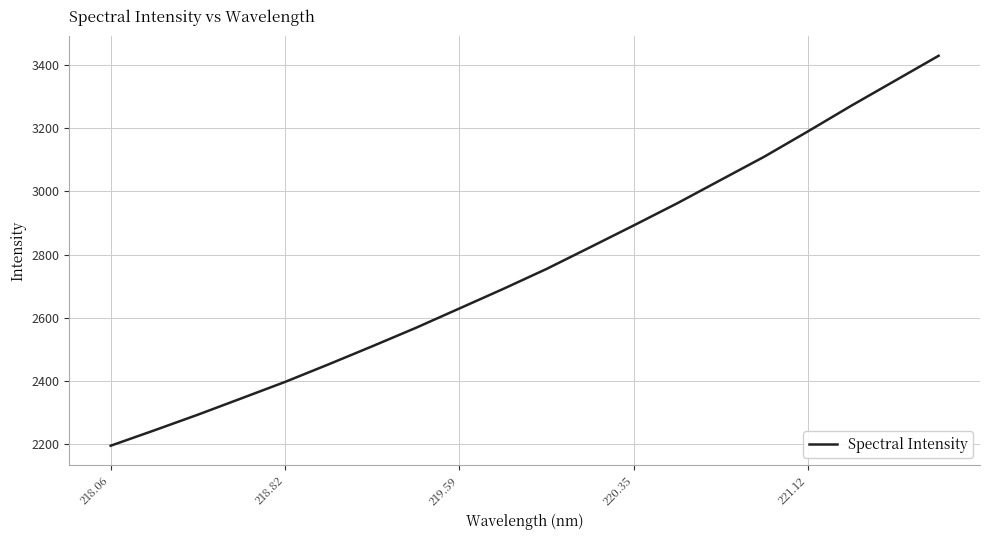

What is the average value?

2757.1